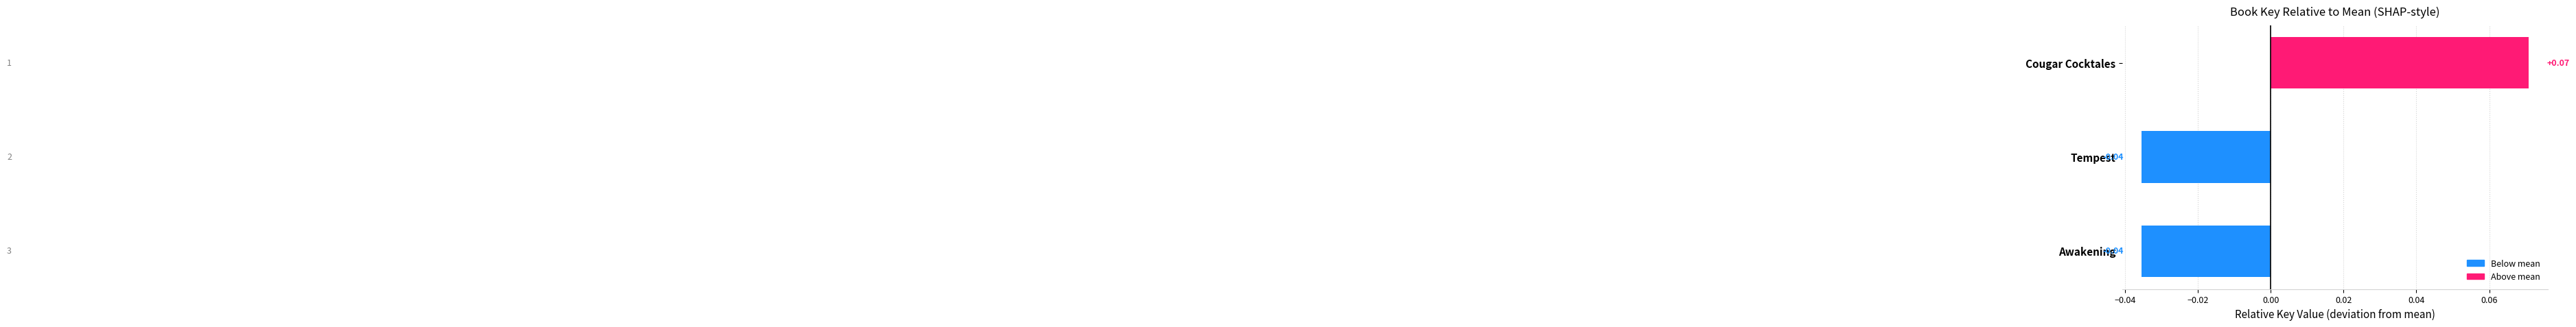

What is the label of the 1st bar from the bottom?

Awakening